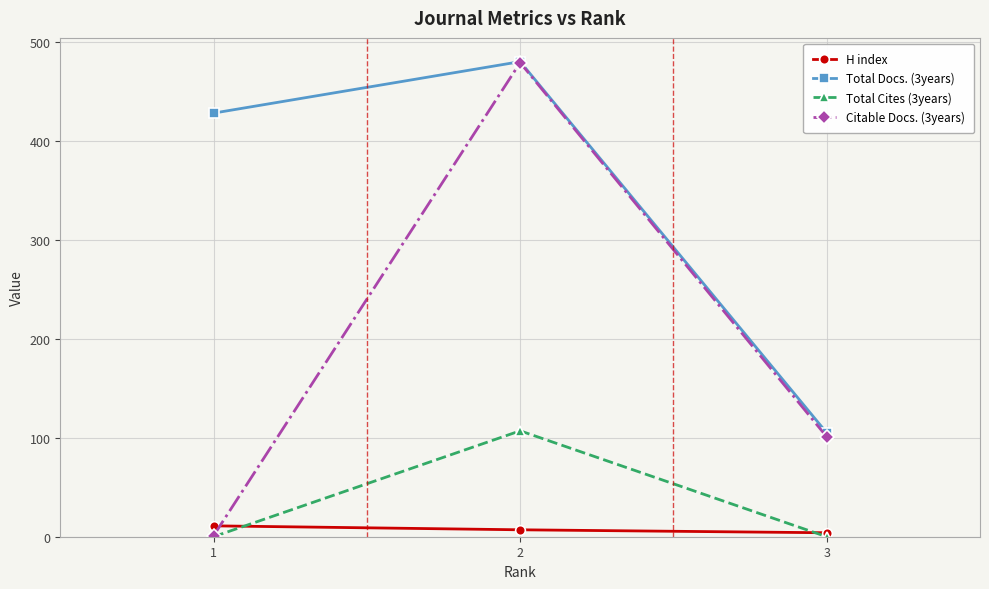

What are all the series names shown in the legend?

H index, Total Docs. (3years), Total Cites (3years), Citable Docs. (3years)